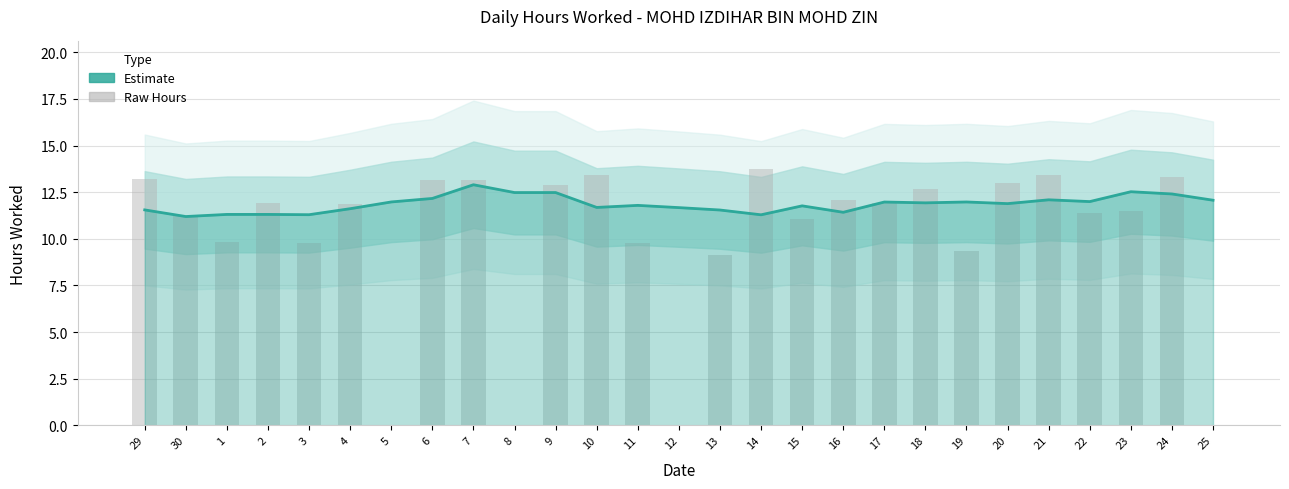

Which has a higher value, 24 or 4?

24